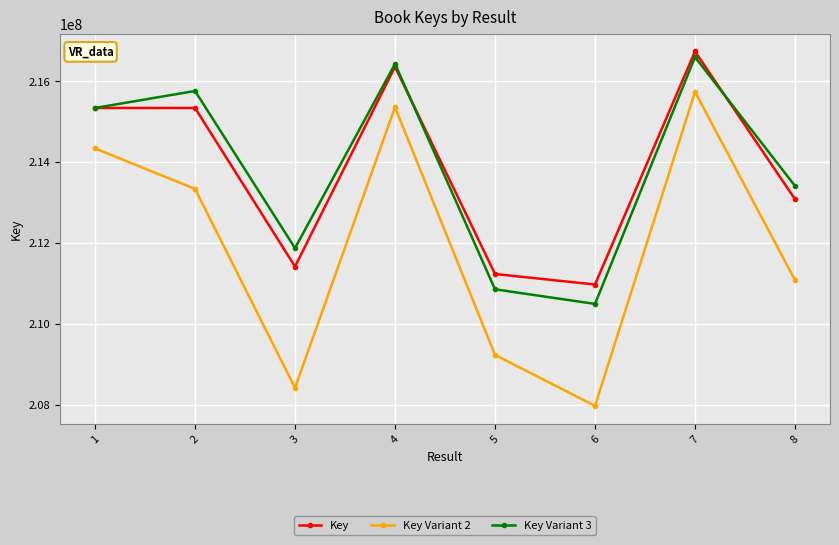

What is the difference between the highest and lowest values at 4?

1070560.0